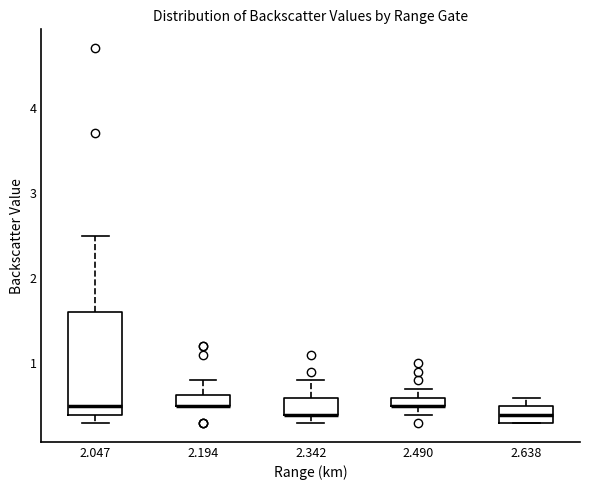

Where is the lower edge of the box at x = 2.638 on the y-axis? The values are not printed on the chart, so give them approximately, as read against the axis.

0.3